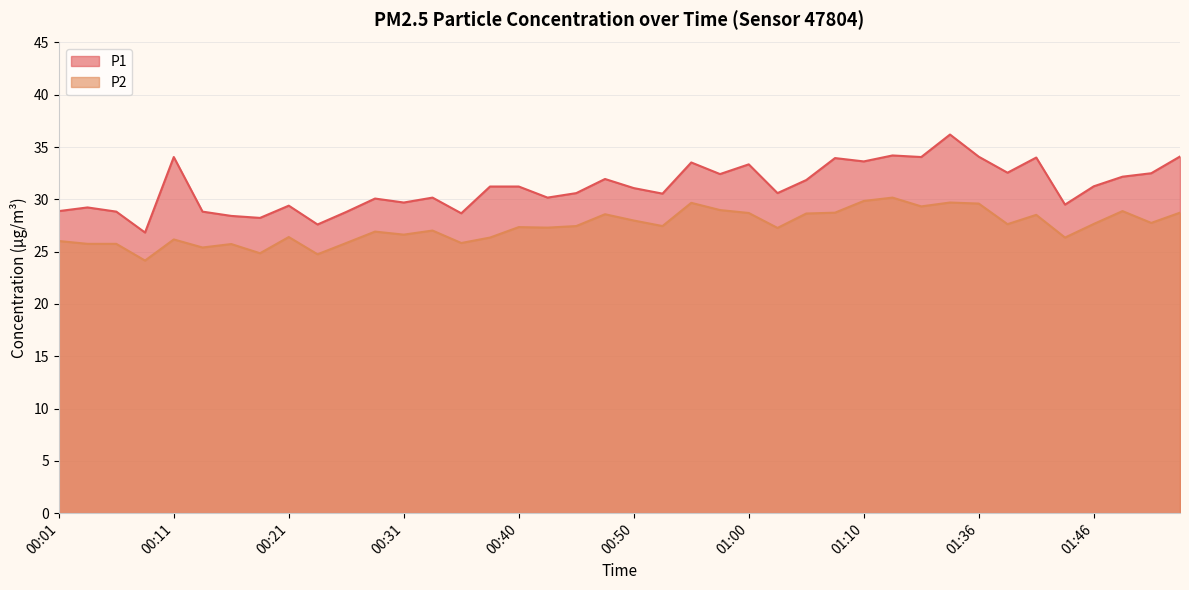

Reading left to right, list all the values displayed in this chart.

P1: 28.9	29.2	28.8	26.8	34.0	28.8	28.4	28.2	29.4	27.6	28.8	30.1	29.7	30.2	28.7	31.2	31.2	30.2	30.6	31.9	31.1	30.6	33.5	32.4	33.4	30.6	31.9	34.0	33.6	34.2	34.0	36.2	34.1	32.5	34.0	29.5	31.2	32.2	32.5	34.1
P2: 26.0	25.8	25.8	24.1	26.2	25.4	25.7	24.9	26.4	24.8	25.8	26.9	26.6	27.0	25.8	26.4	27.4	27.3	27.4	28.6	28.0	27.4	29.7	29.0	28.7	27.3	28.6	28.7	29.9	30.2	29.3	29.7	29.6	27.6	28.5	26.4	27.6	28.9	27.8	28.7